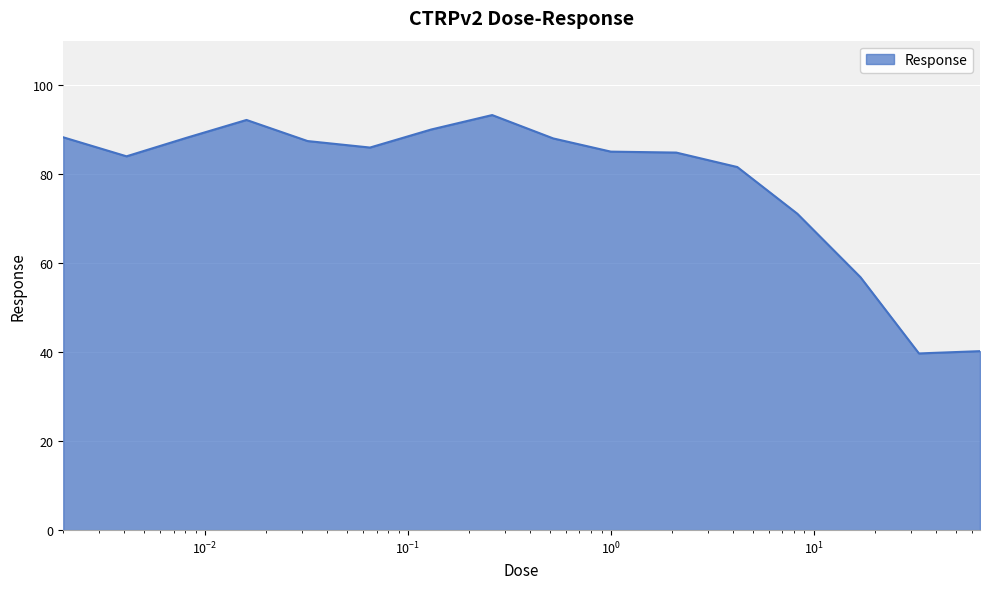

What is the greatest value displayed?

93.3